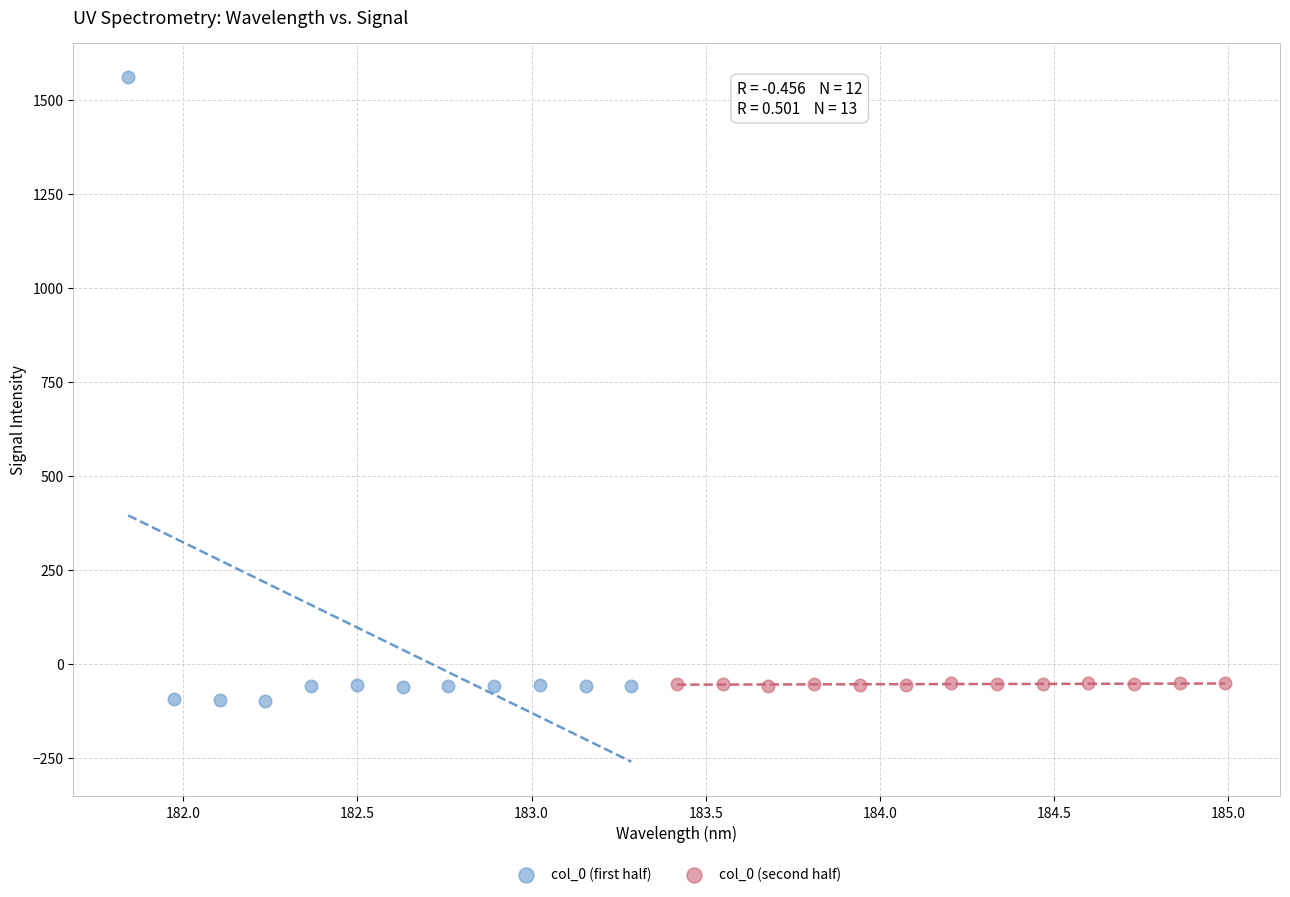

Which series reaches the maximum Y coordinate?

col_0 (first half)